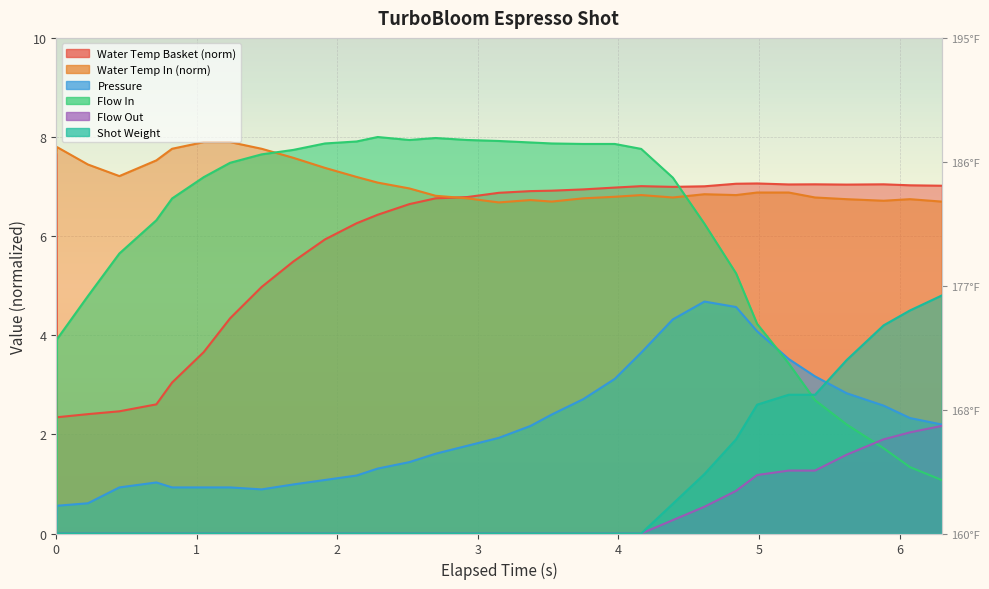

True or false: current_total_shot_weight and flow_in cross at least once.

True